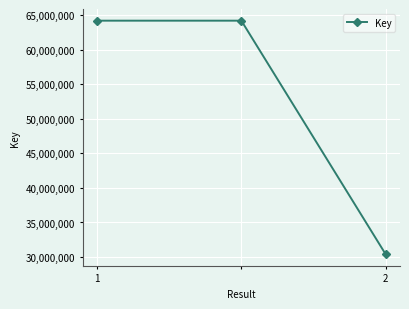

What is the value of the 3rd point from the left?

30424431